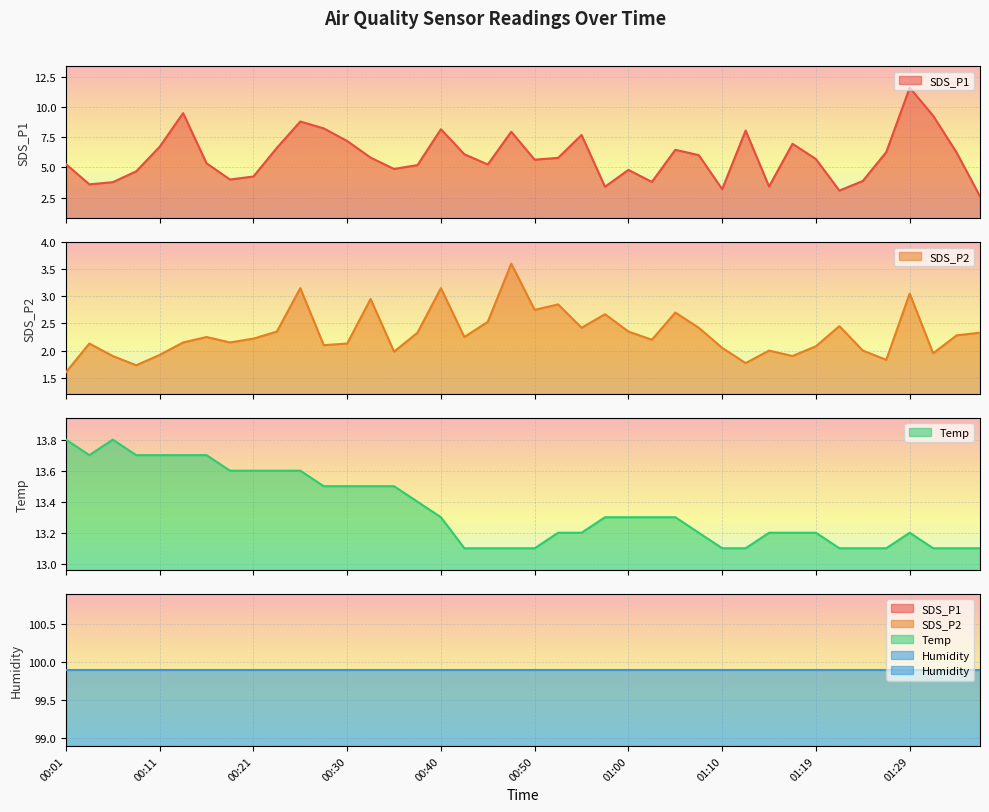

Which has a higher value, 00:35 or 01:10?

00:35